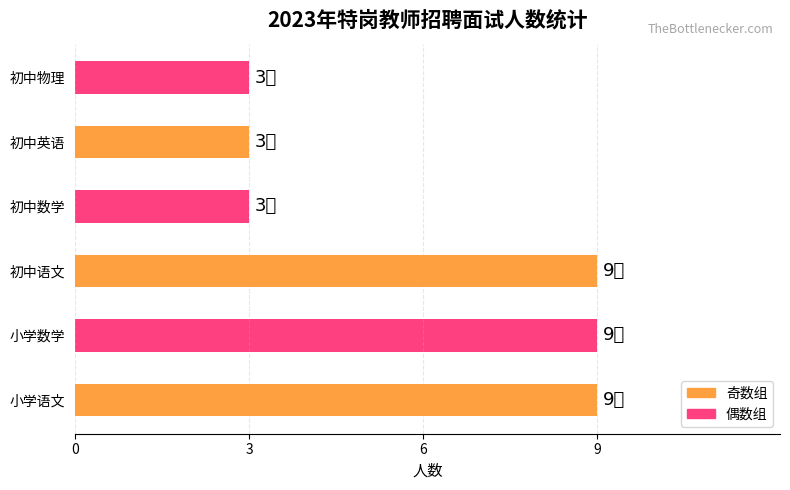

What value does the data have at 初中物理?

3